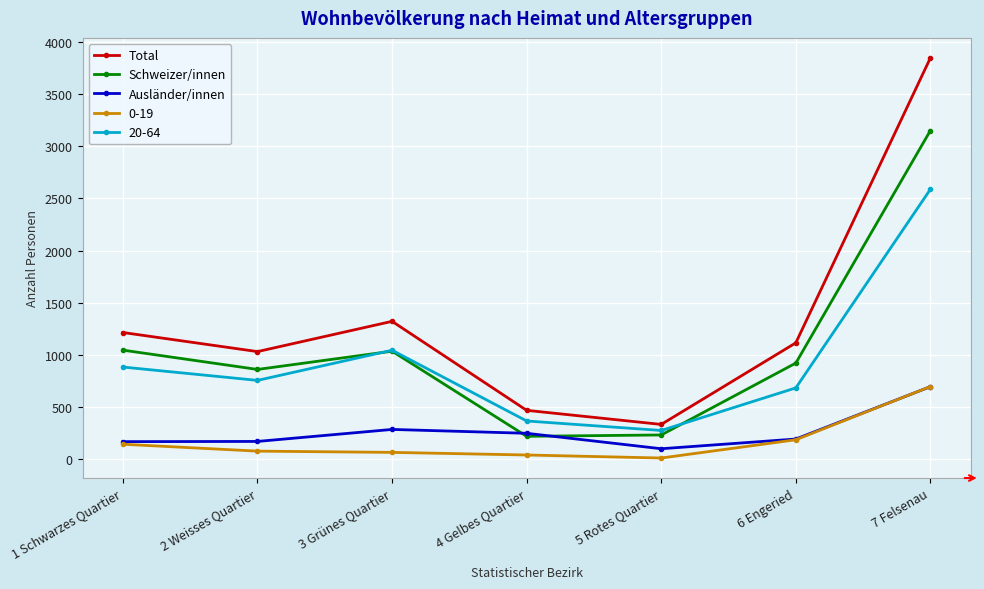

What is the minimum value shown in the chart?

12